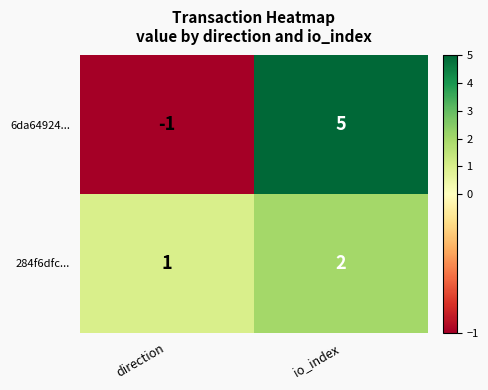

Which series has the largest range (max minus min)?

6da64924...